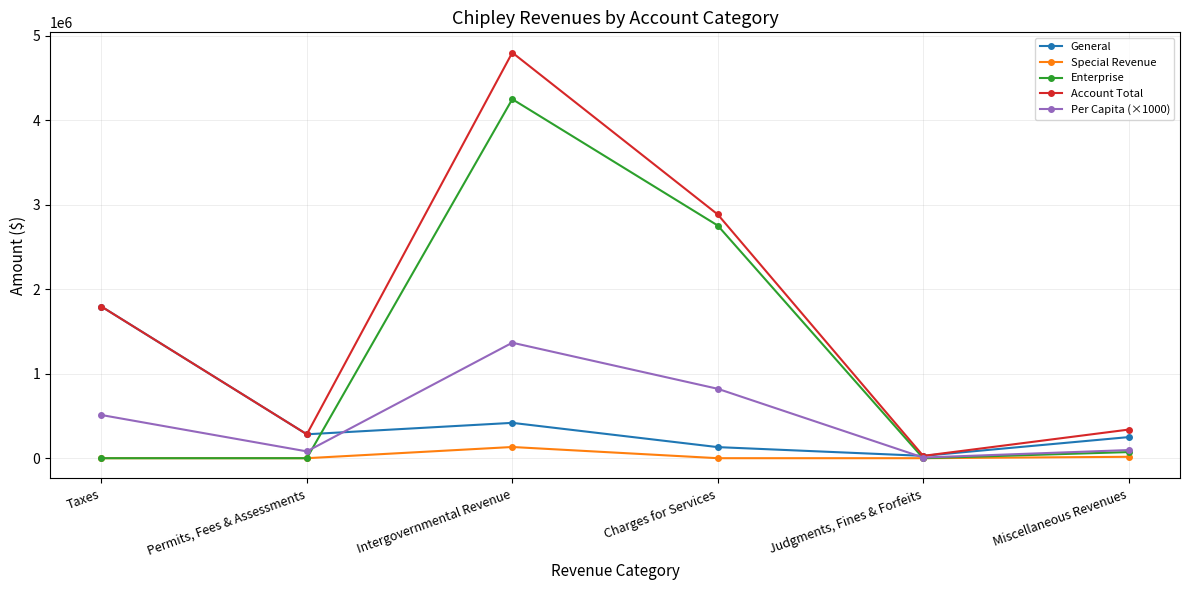

What is the total value across all series at Permits, Fees & Assessments?

646568